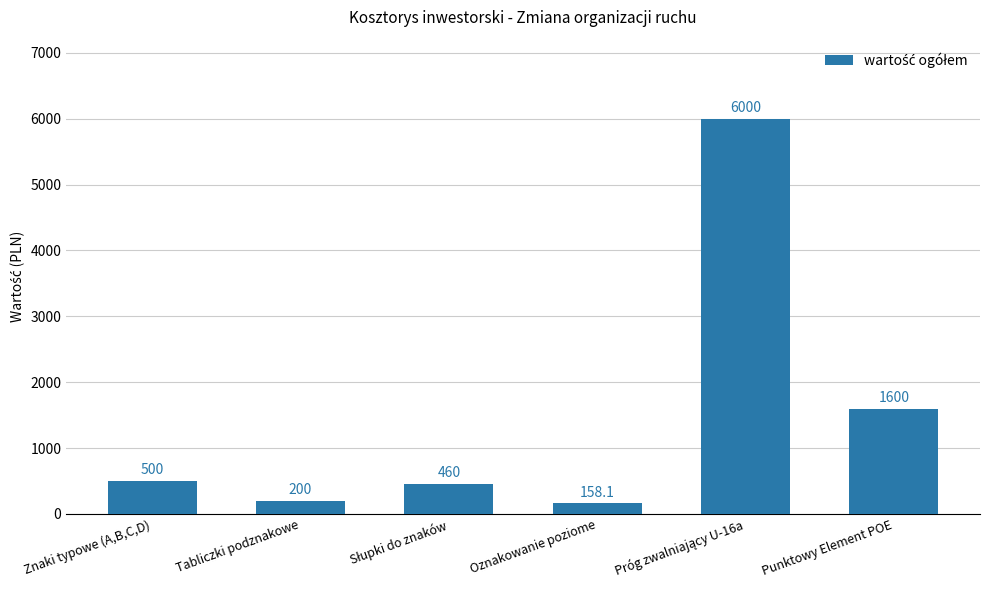

Reading left to right, what are all the values shown in this chart?

500.0	200.0	460.0	158.1	6000.0	1600.0